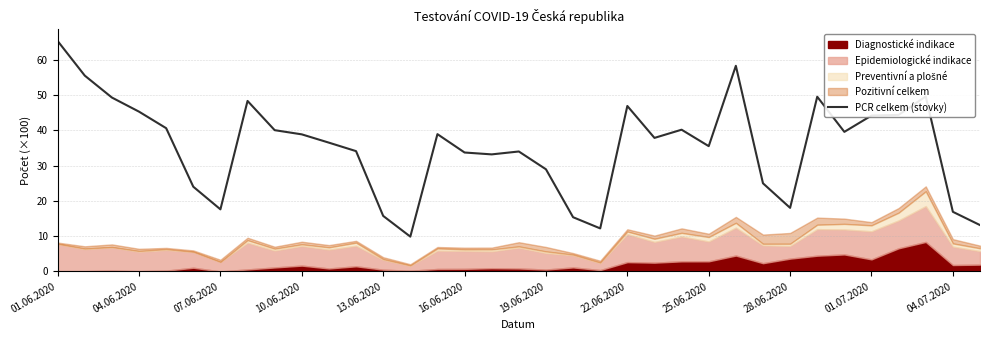

True or false: PCR celkem (stovky) has a value of 29.2 at 28.06.2020.

False